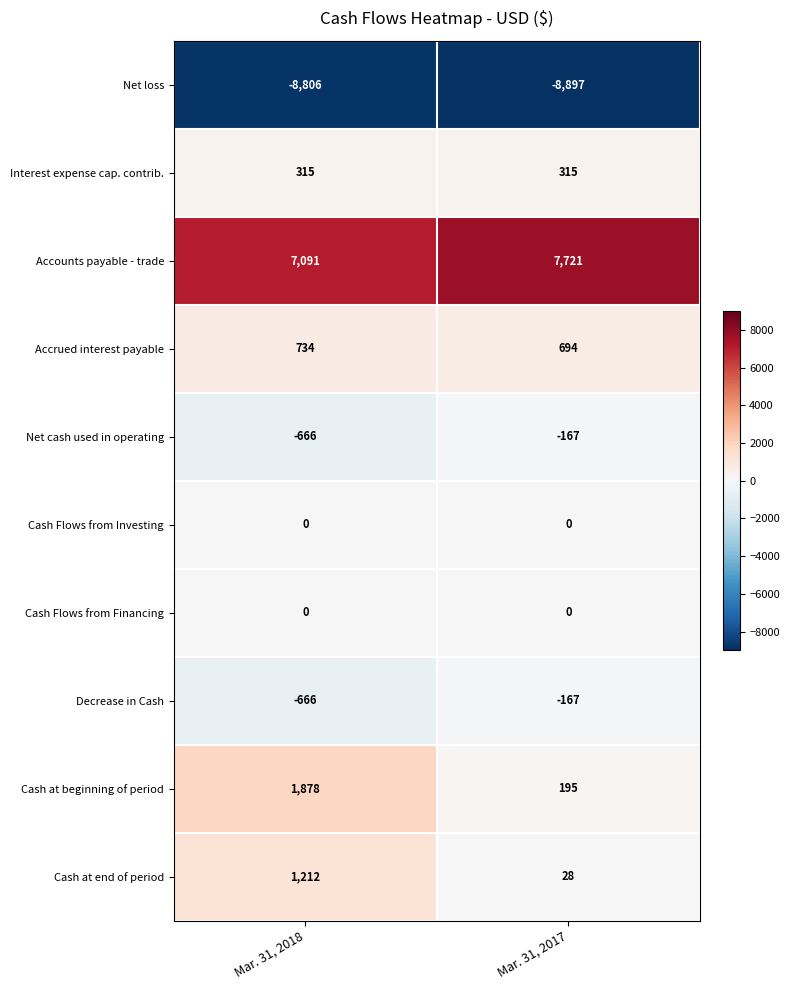

True or false: Cash at end of period has a value of 1212 at Mar. 31, 2018.

True